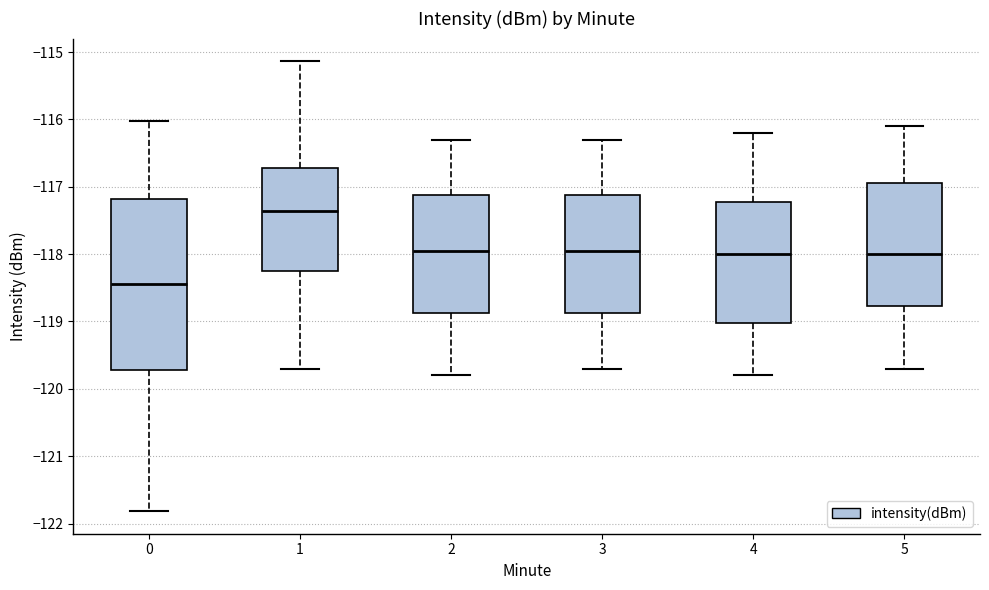

Which box's median line is the highest?

1